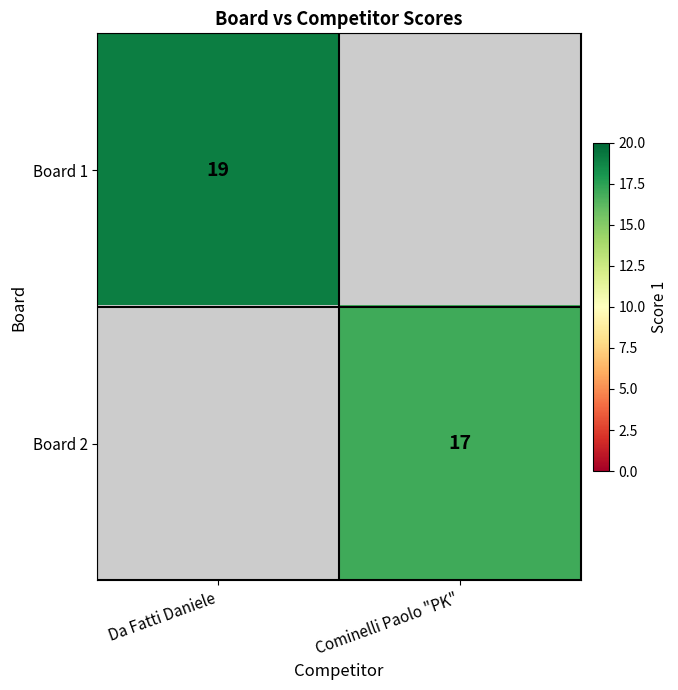

The Board 2 series shows 17 at Cominelli Paolo "PK". True or false?

True